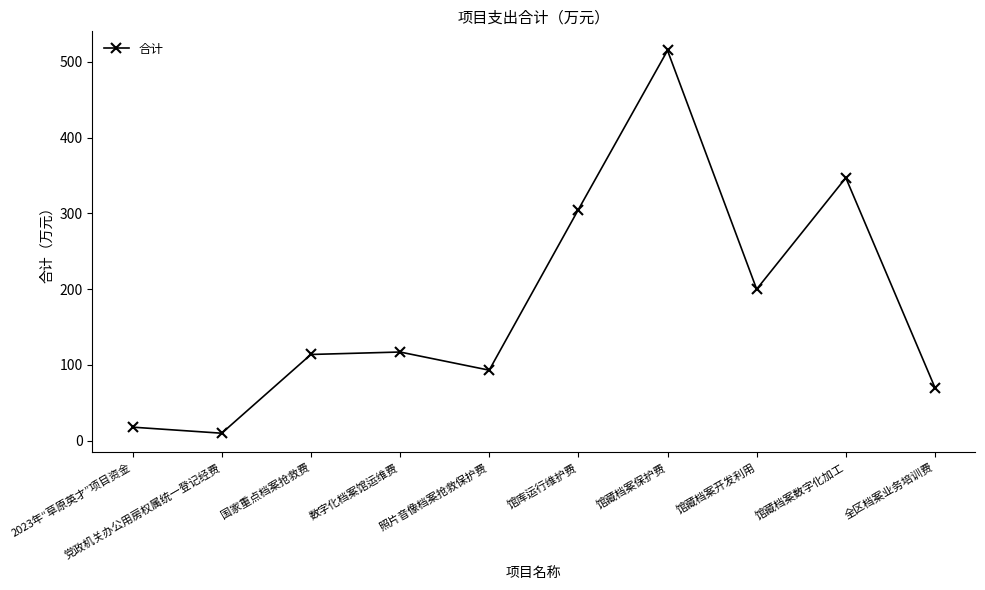

Which label corresponds to the largest value in the chart?

馆藏档案保护费